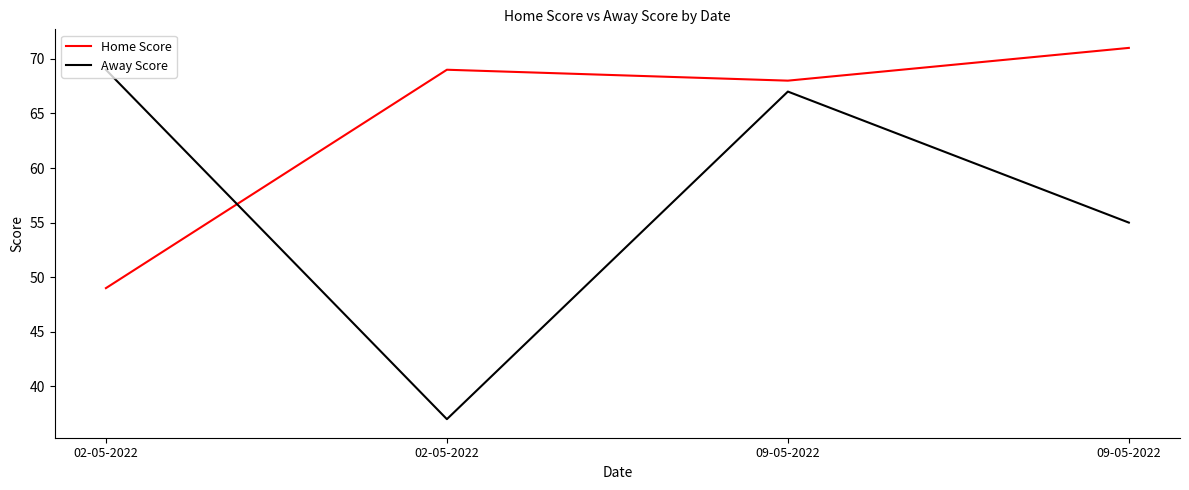

Does the chart display data point markers on the line(s)?

No